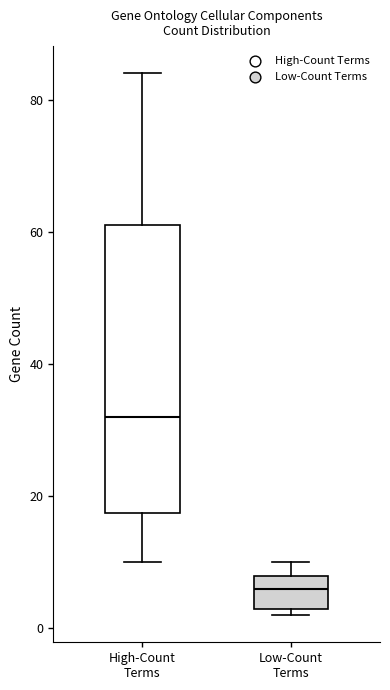

Comparing the boxes themselves (not the whiskers), which one is the tallest?

High-Count Terms